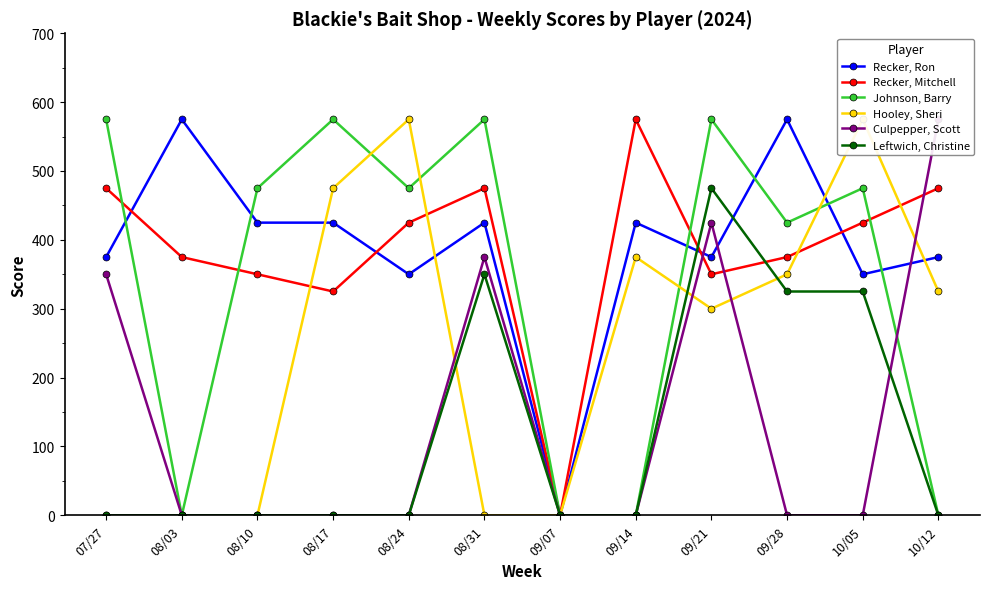

At which label is Culpepper, Scott closest to 287?

07/27